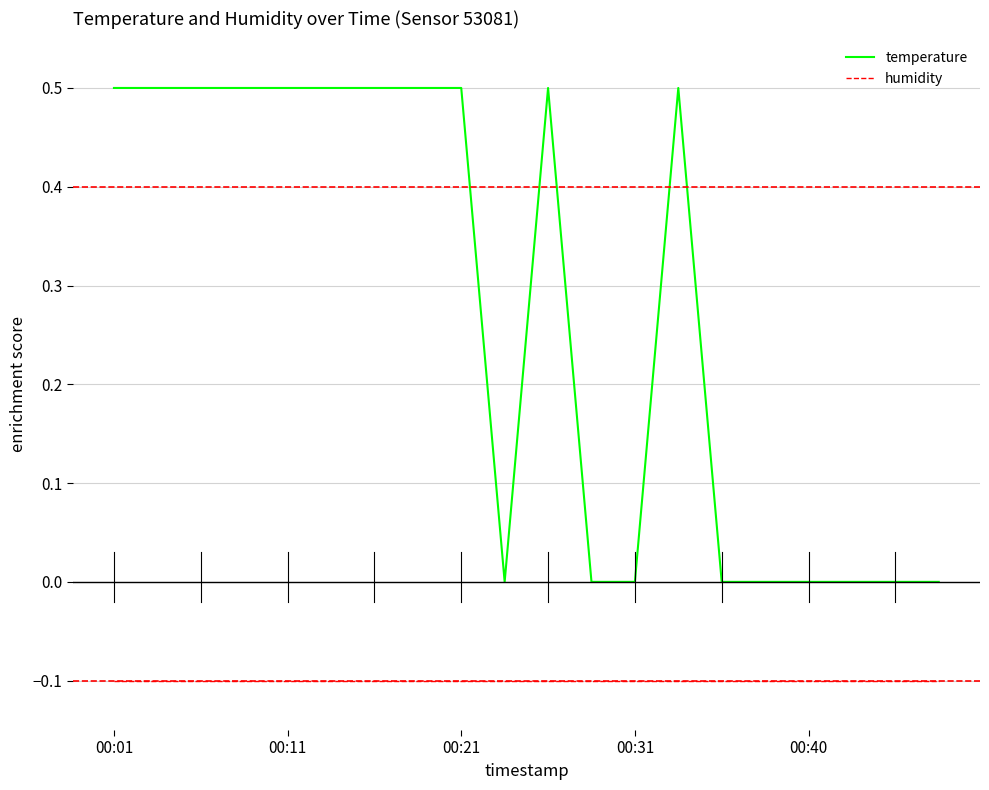

What are all the series names shown in the legend?

temperature, humidity